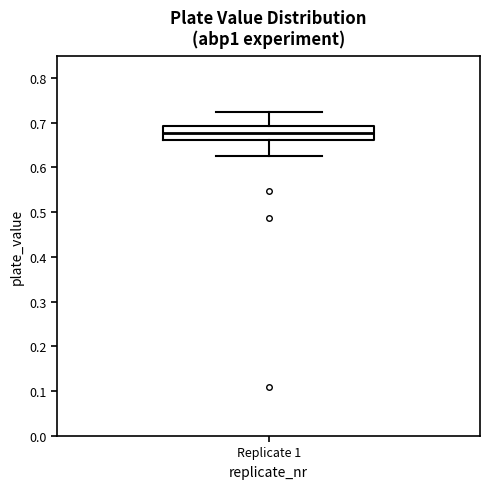

Read this box plot against the y-axis: the position of the median line, the range covered by the box, and the ends of both whiskers. The values are not printed on the chart, so give them approximately, as read against the axis.

median 0.68, box 0.66 to 0.69, whiskers 0.62 to 0.72